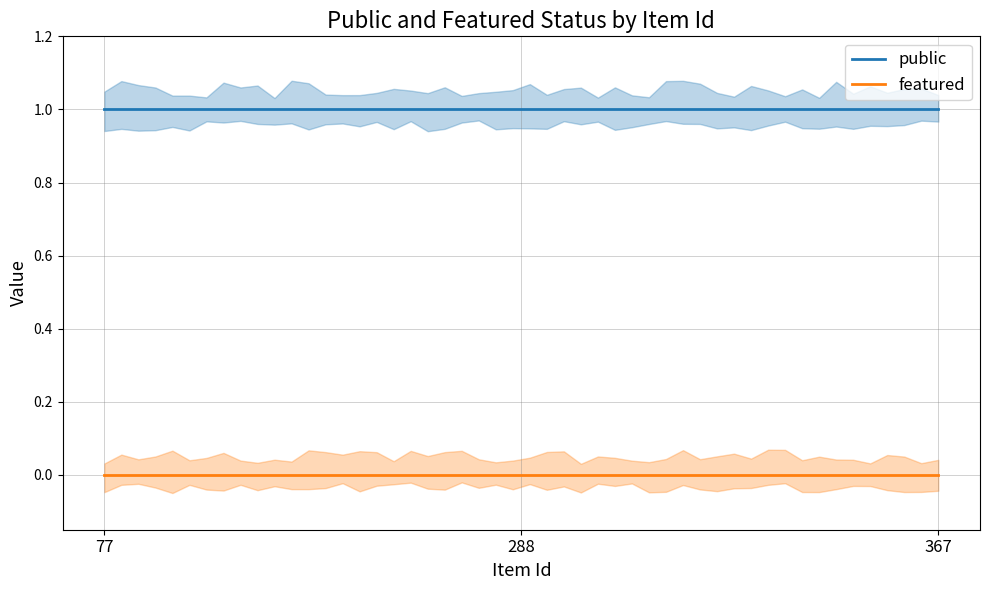

What is the sum of all public values?

50